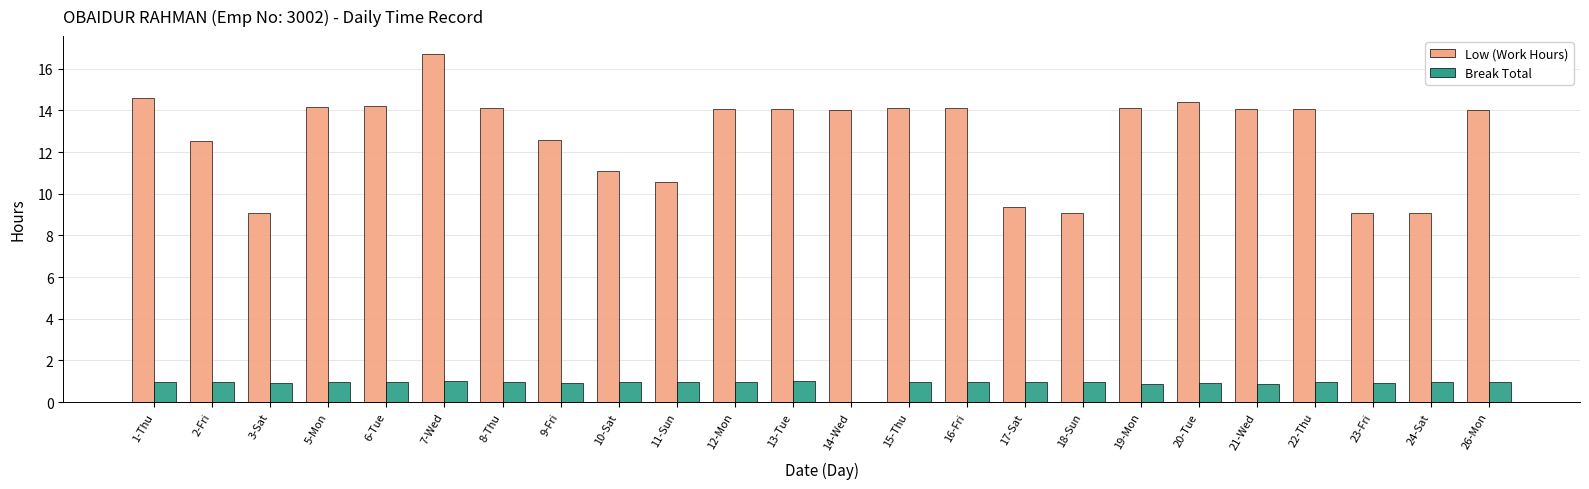

What value does the Low (Work Hours) series have at 26-Mon?

14.0